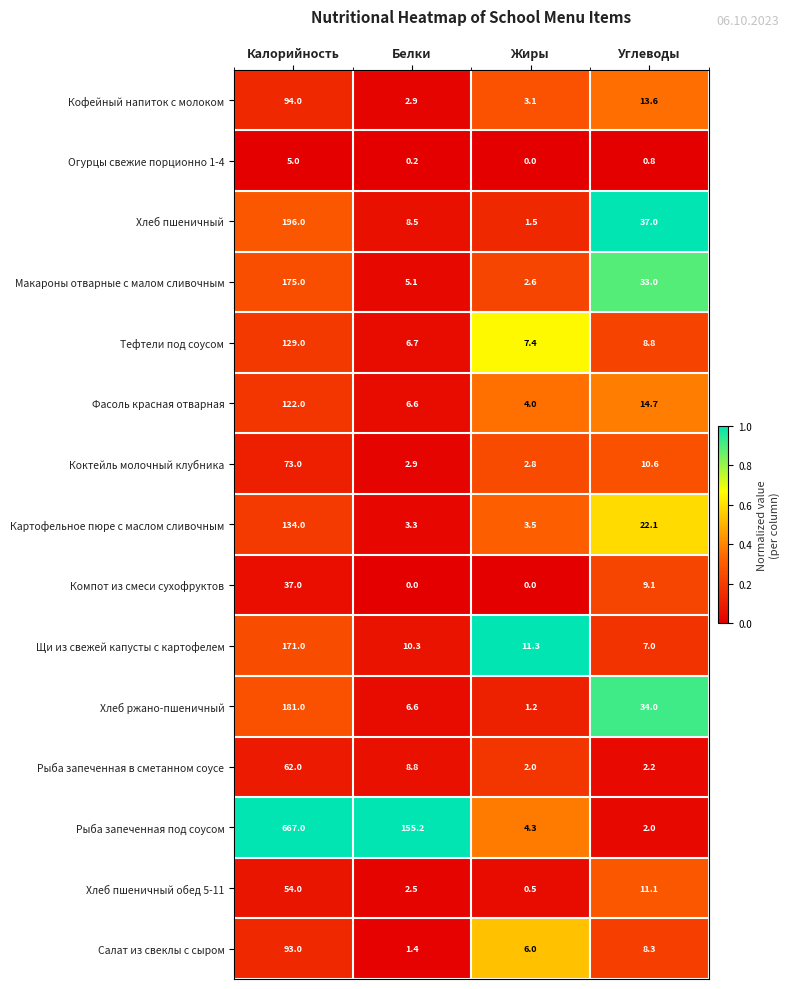

The value of Компот из смеси сухофруктов at Углеводы is 15.6. True or false?

False